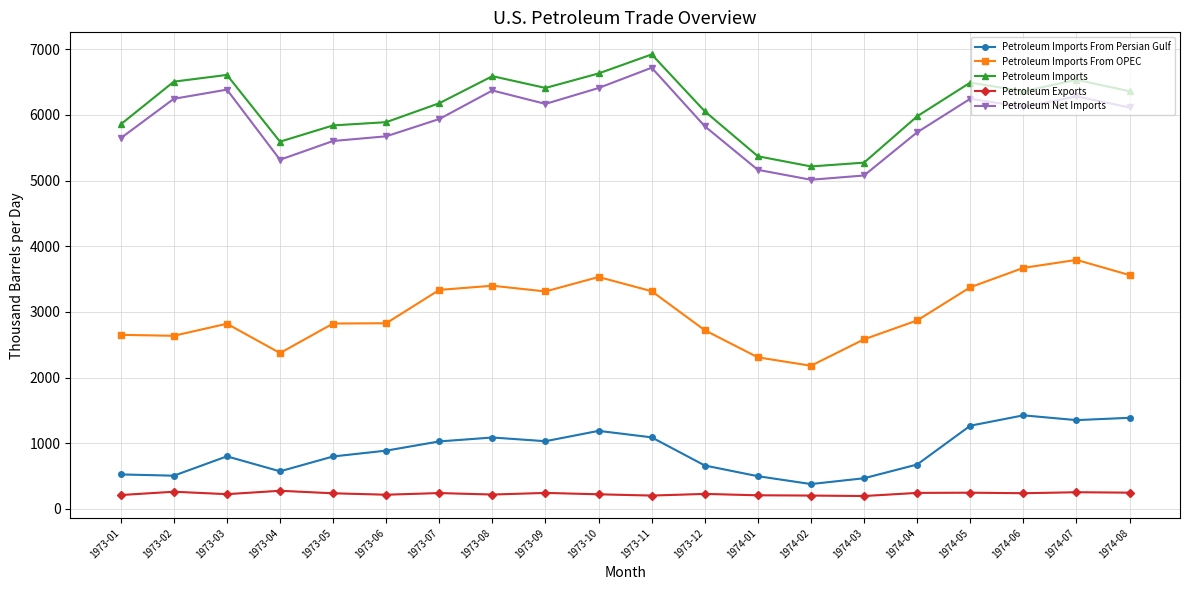

True or false: Petroleum Net Imports has more than 1 points higher than both neighbors.

True